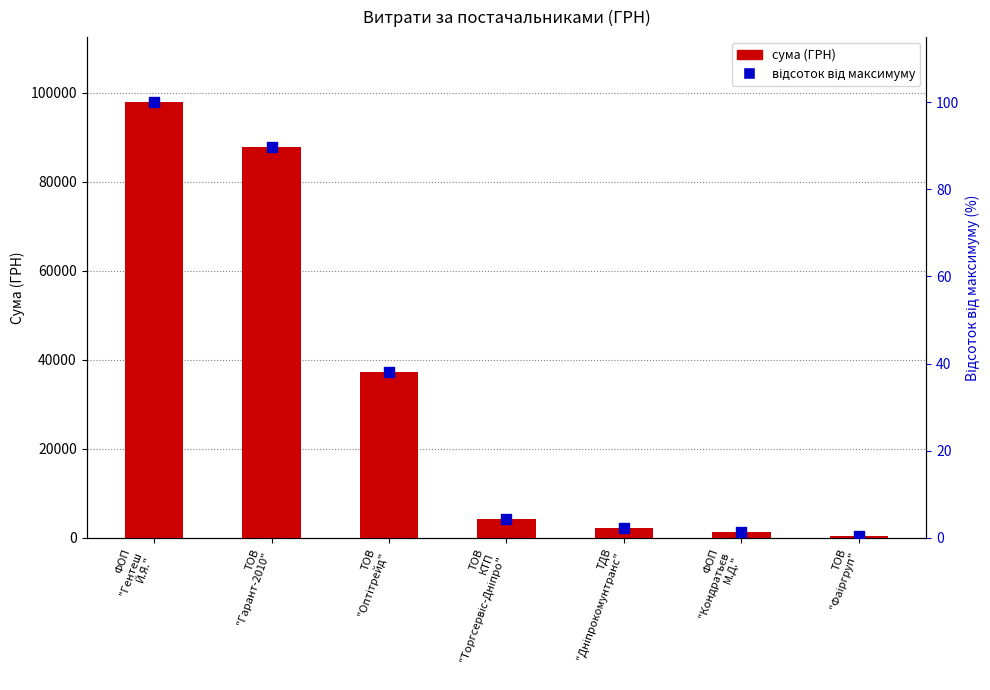

What is the total value across all series at ТОВ
"Оптітрейд"?

37271.1